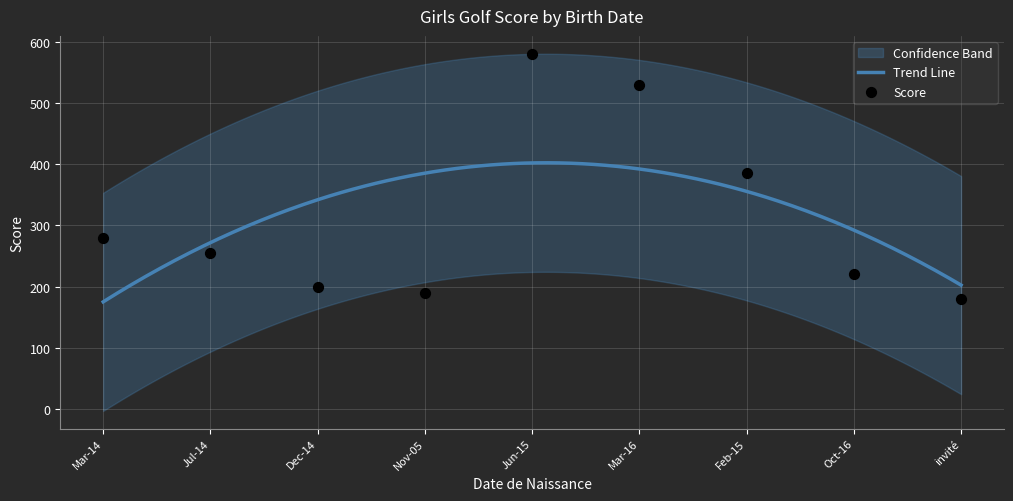

What is the highest value of the Trend Line series?

402.4